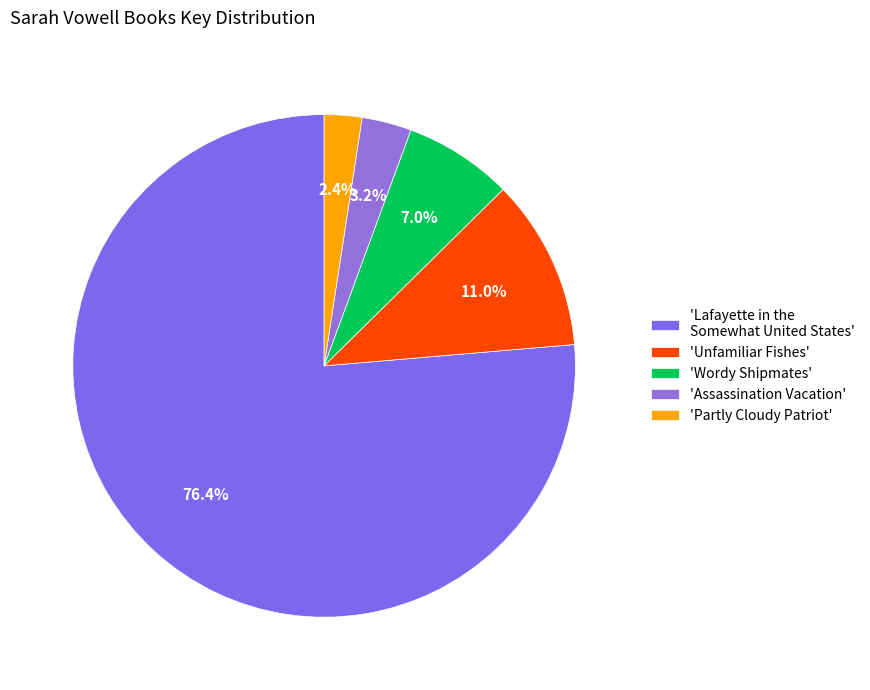

Rank the categories by value from lowest to highest.

'Partly Cloudy Patriot', 'Assassination Vacation', 'Wordy Shipmates', 'Unfamiliar Fishes', 'Lafayette in the Somewhat United States'